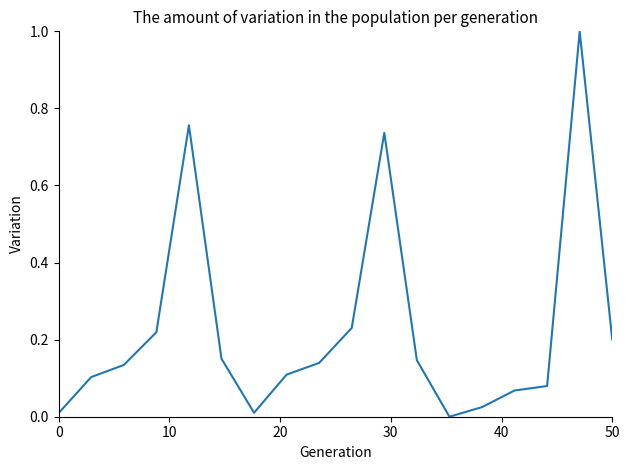

What is the maximum value shown in the chart?

1.0